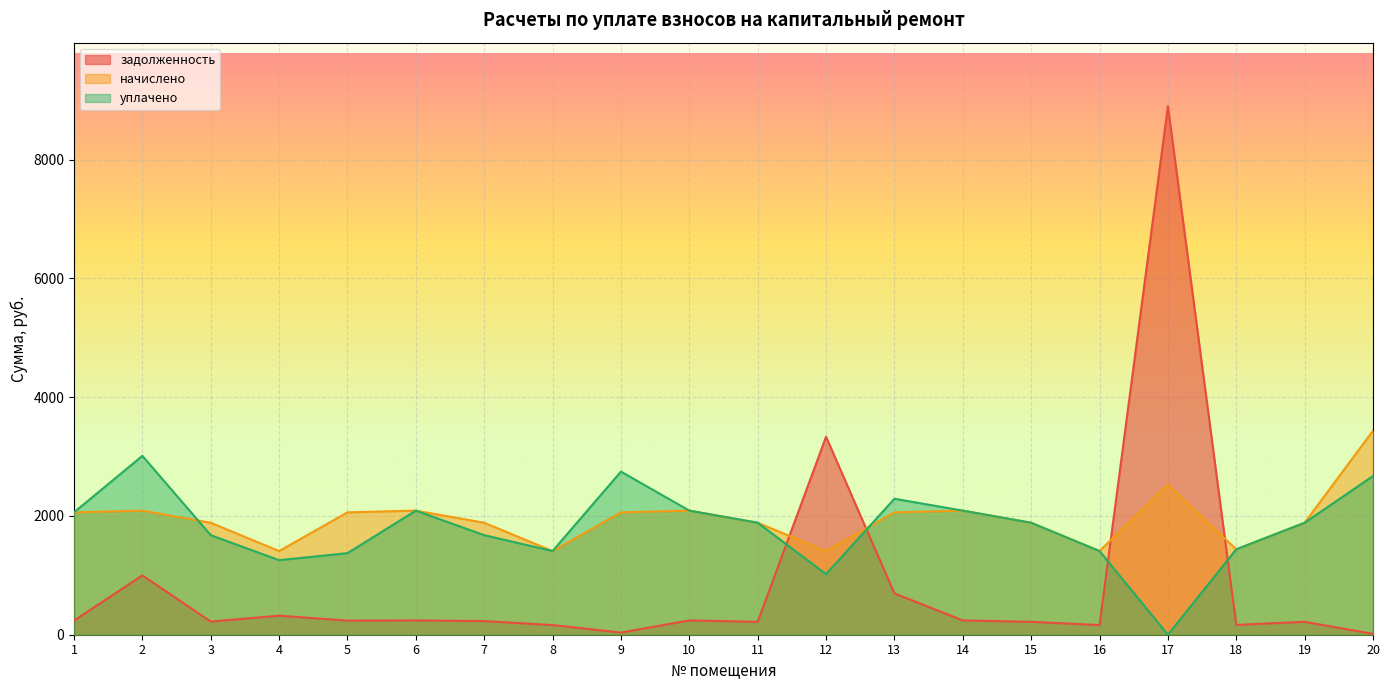

List the series in order of their peak value, lowest first.

уплачено, начислено, задолженность